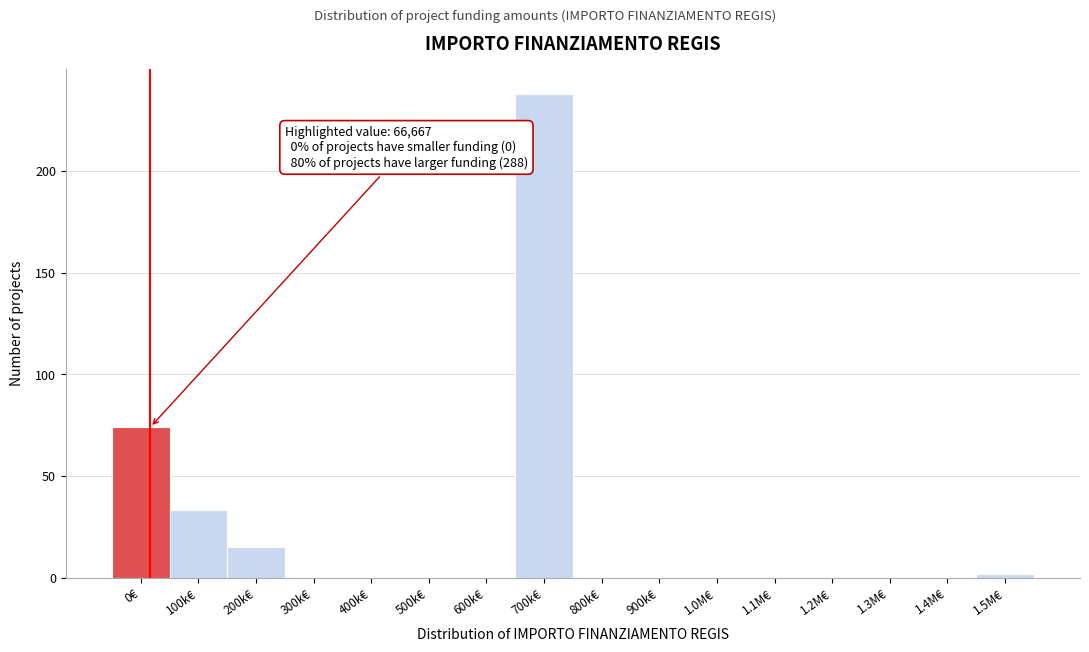

Reading left to right, what are all the values shown in this chart?

0€=74	100k€=33	200k€=15	300k€=0	400k€=0	500k€=0	600k€=0	700k€=238	800k€=0	900k€=0	1.0M€=0	1.1M€=0	1.2M€=0	1.3M€=0	1.4M€=0	1.5M€=2